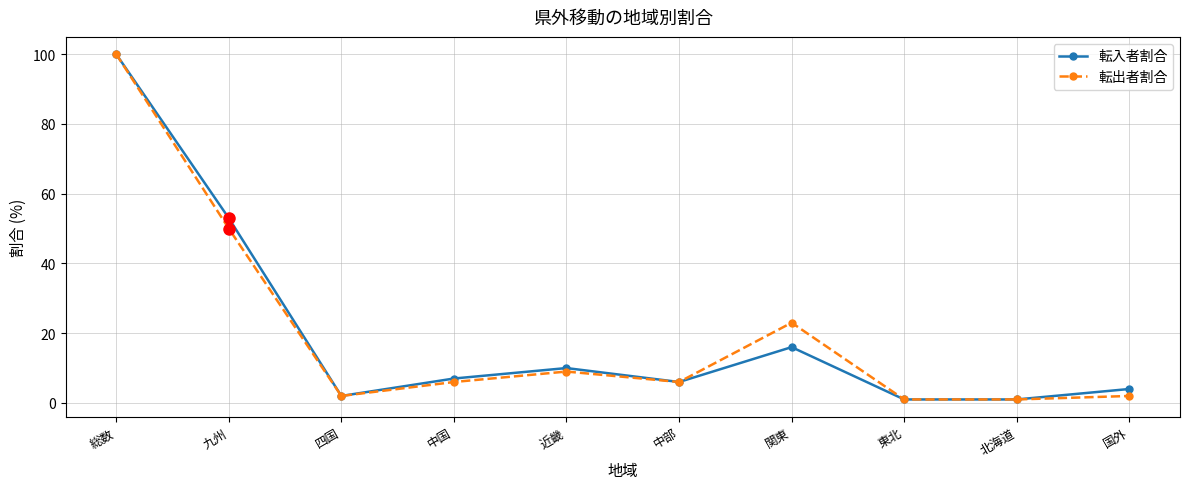

Where is 転出者割合 nearest to the value 50?

九州